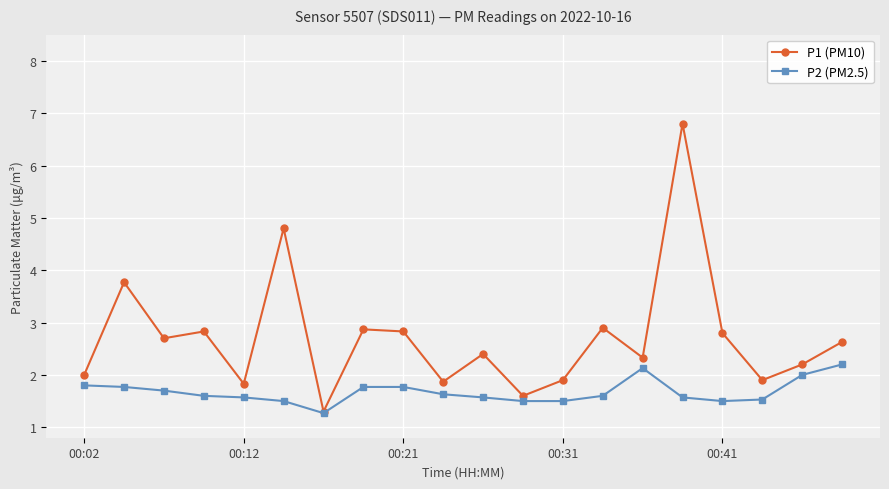

List the series in order of their peak value, lowest first.

P2 (PM2.5), P1 (PM10)